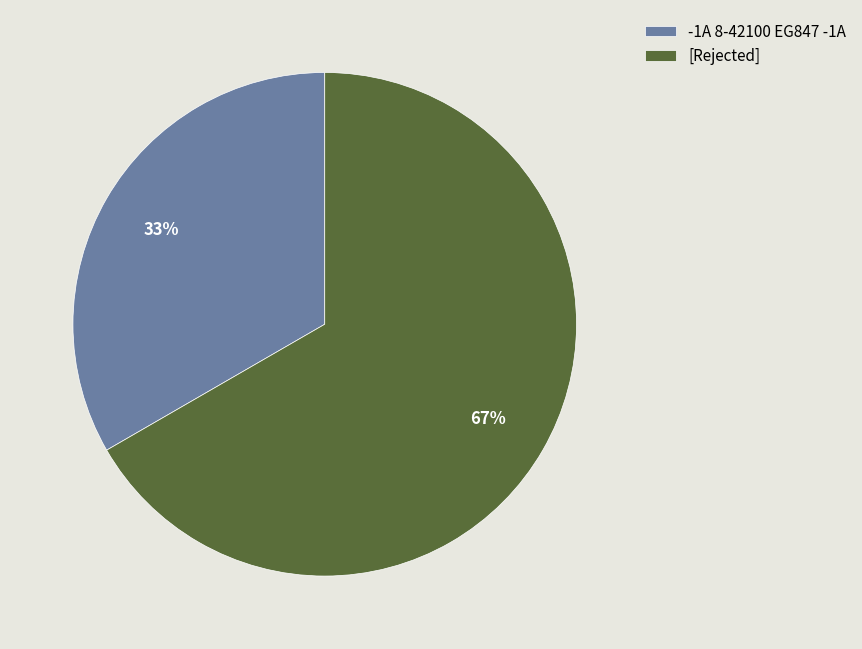

What is the largest slice in the pie chart?

[Rejected]